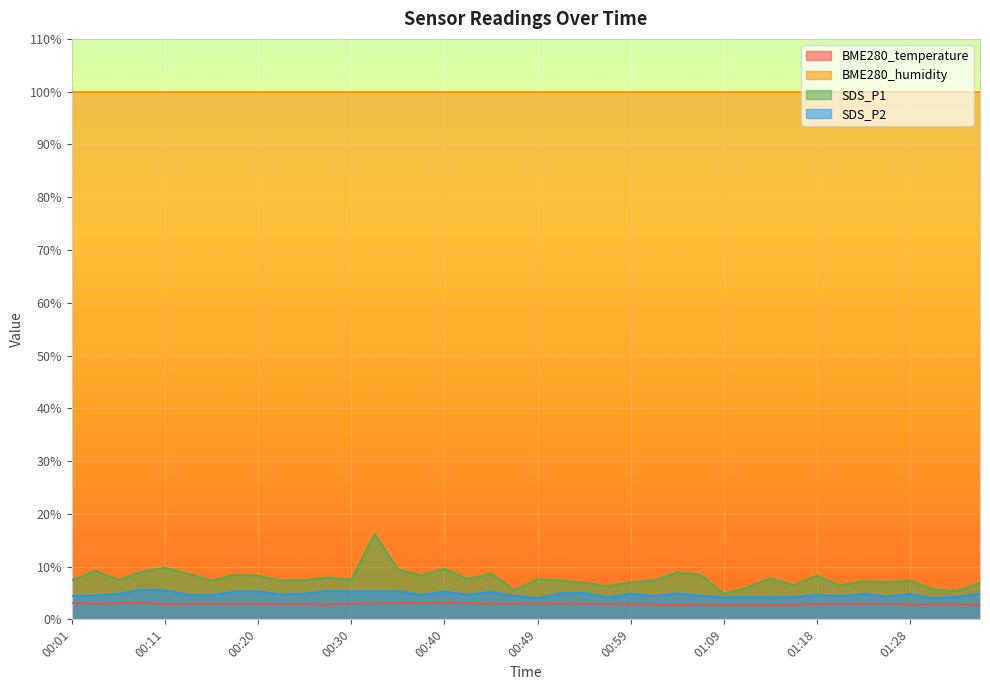

Rank the series by their maximum value, from highest to lowest.

BME280_humidity, SDS_P1, SDS_P2, BME280_temperature